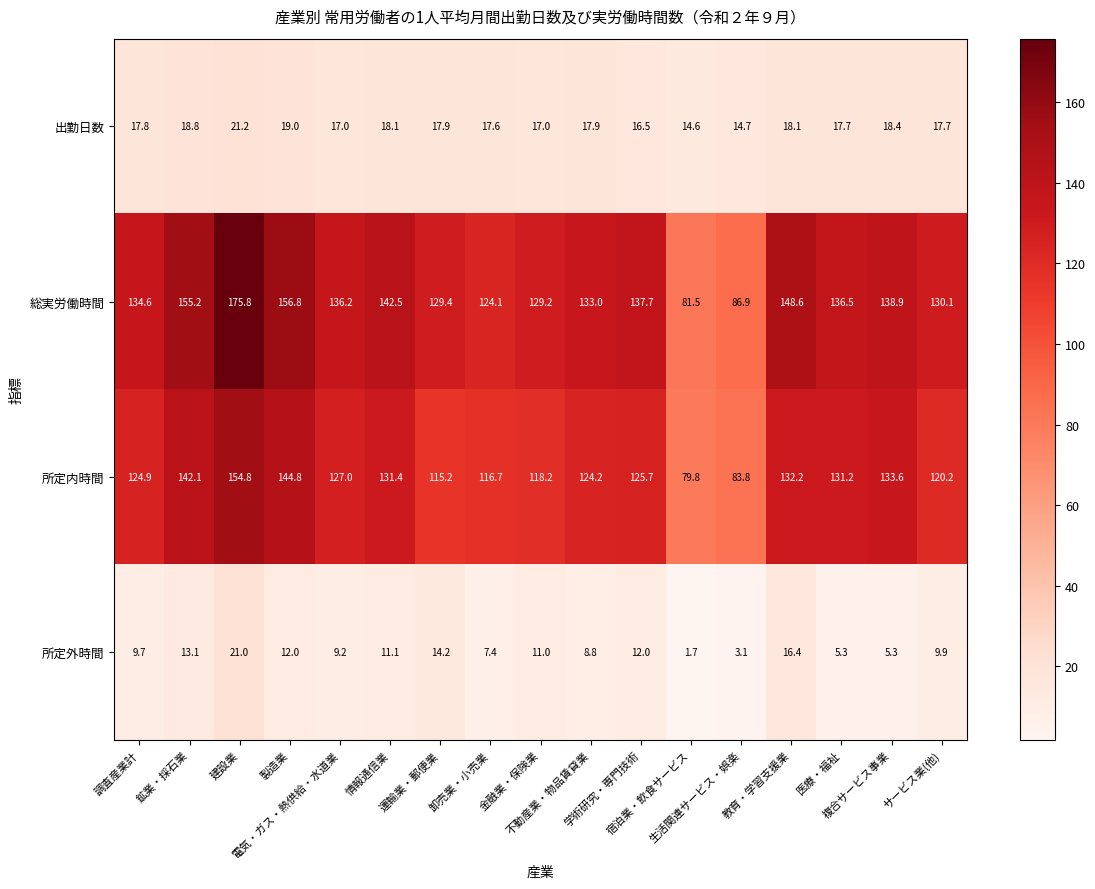

What is the difference between the highest and lowest values at 鉱業・採石業?

142.1